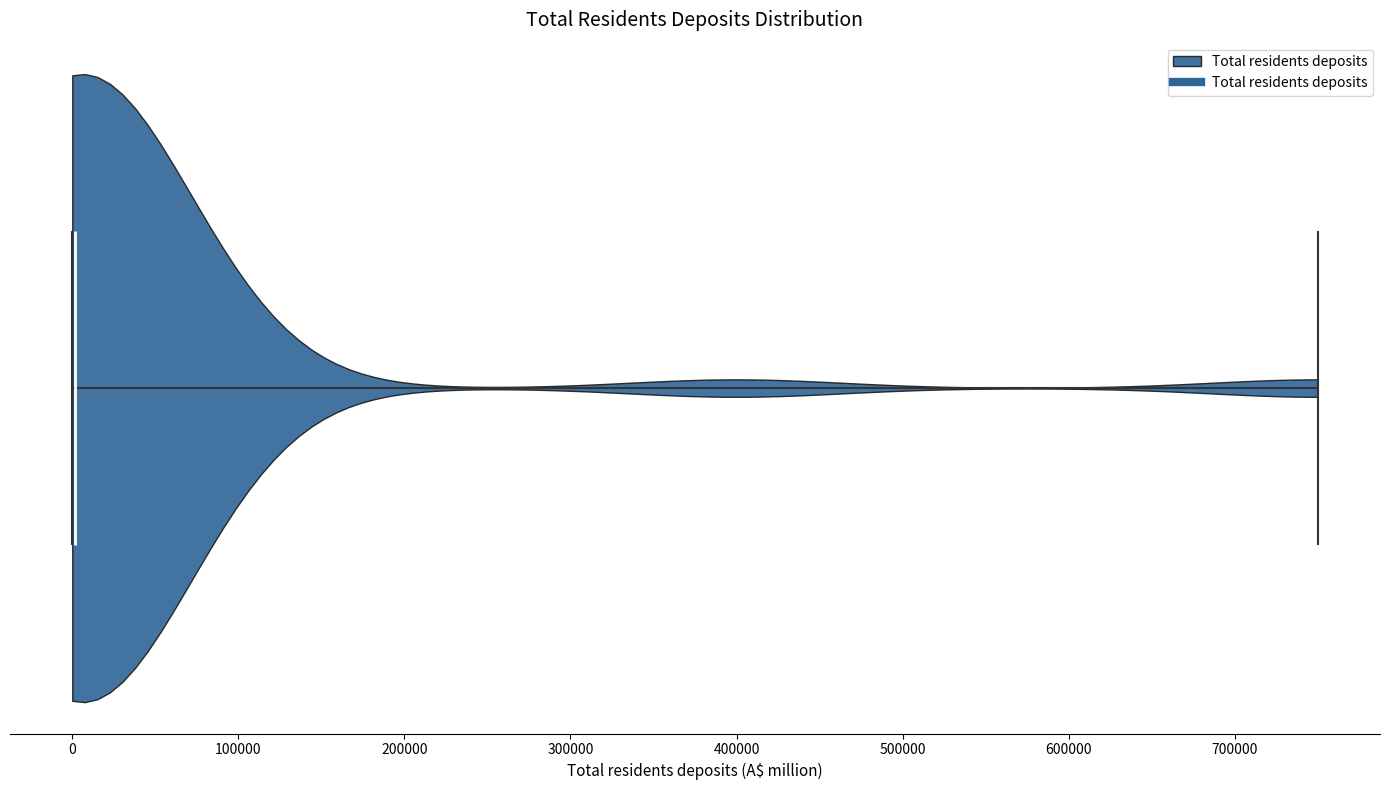

Read this violin plot against the x-axis: where its median line is, and the lowest and highest points the violin reaches. The values are not printed on the chart, so give them approximately, as read against the axis.

median line 0, lowest point 0, highest point 750000